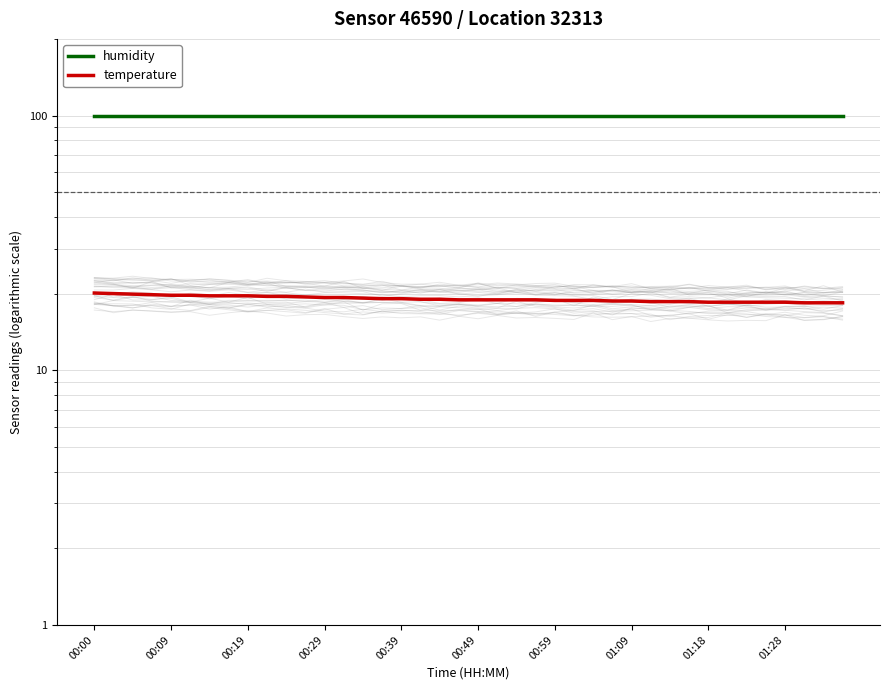

Which series has the largest range (max minus min)?

temperature